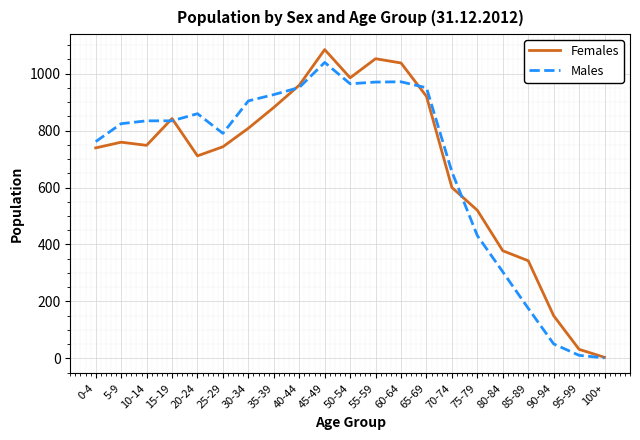

At which category does the chart reach its peak across all series?

45-49